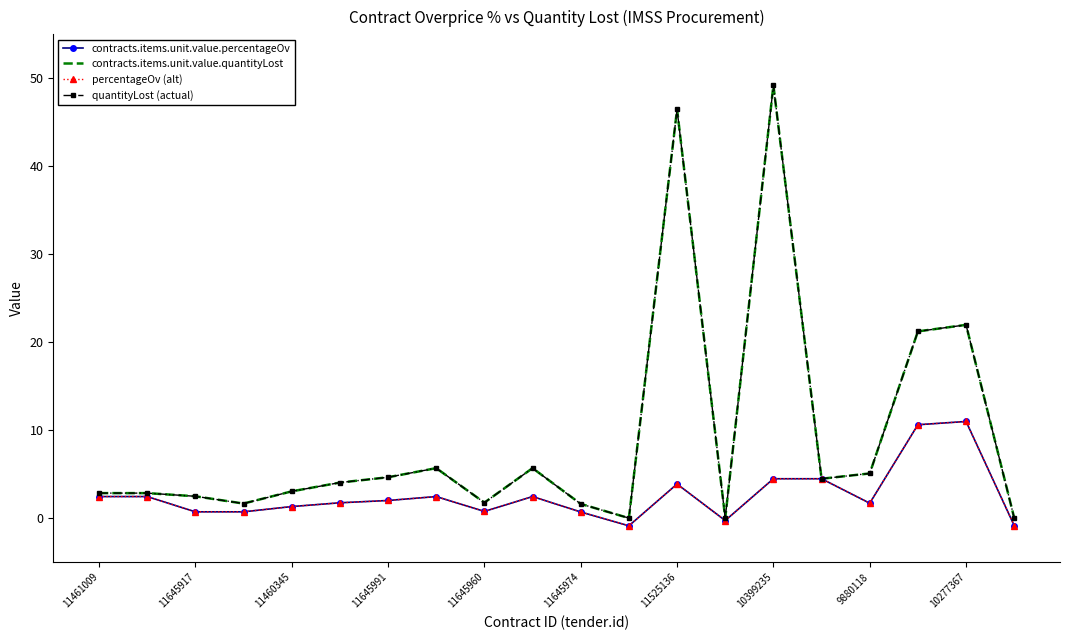

What is the sum of all percentageOv (alt) values?

51.8